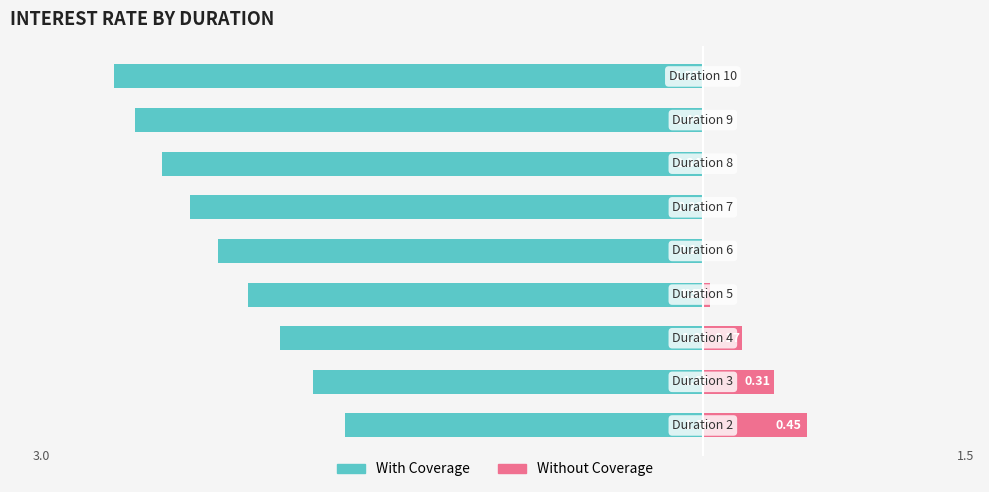

List the labels in order of Without Coverage value, largest first.

0, 1, 2, 3, 4, 5, 6, 7, 8